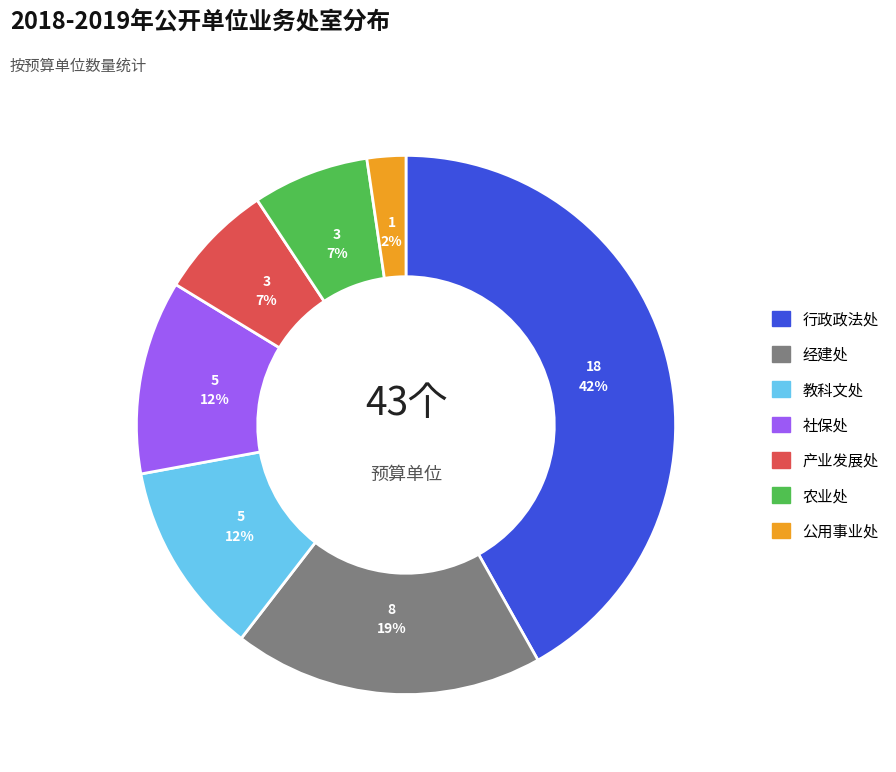

To the nearest percent, what is the difference between the largest and smallest slice percentages?

40%